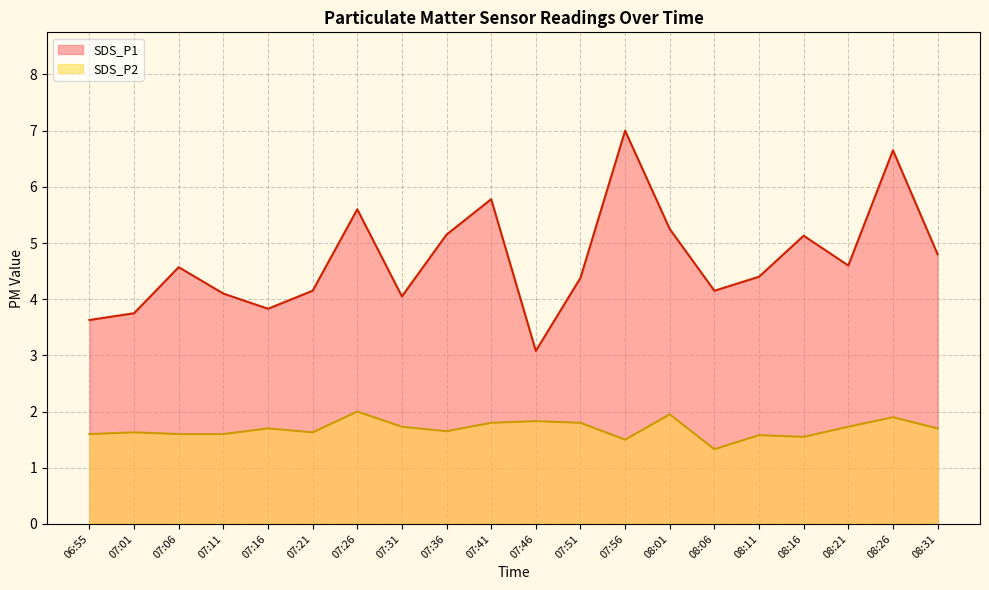

What is the label of the 3rd point from the left?

07:06